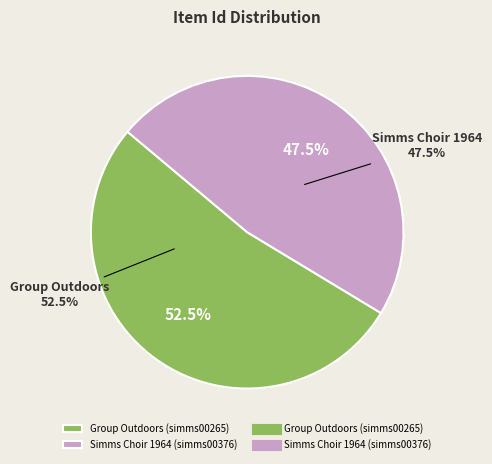

How much of the chart is everything except Group Outdoors (simms00265)?

47.5%